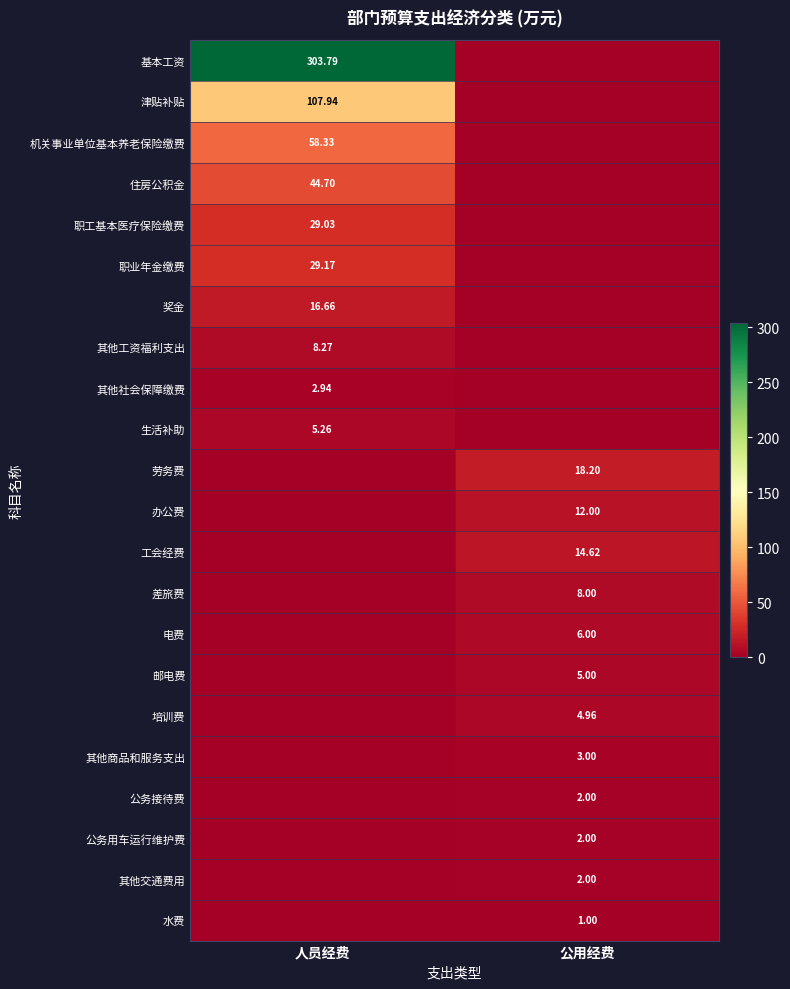

Is the value of 水费 at 公用经费 greater than the value of 培训费 at 公用经费?

No